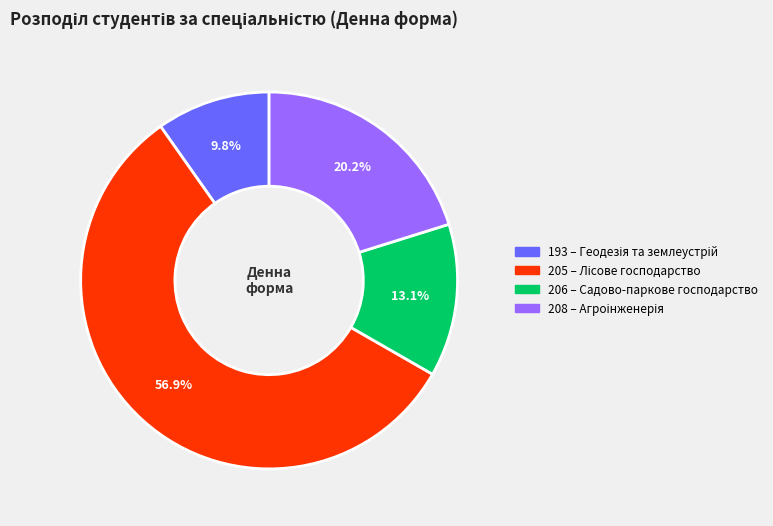

Which slice is the smallest?

193